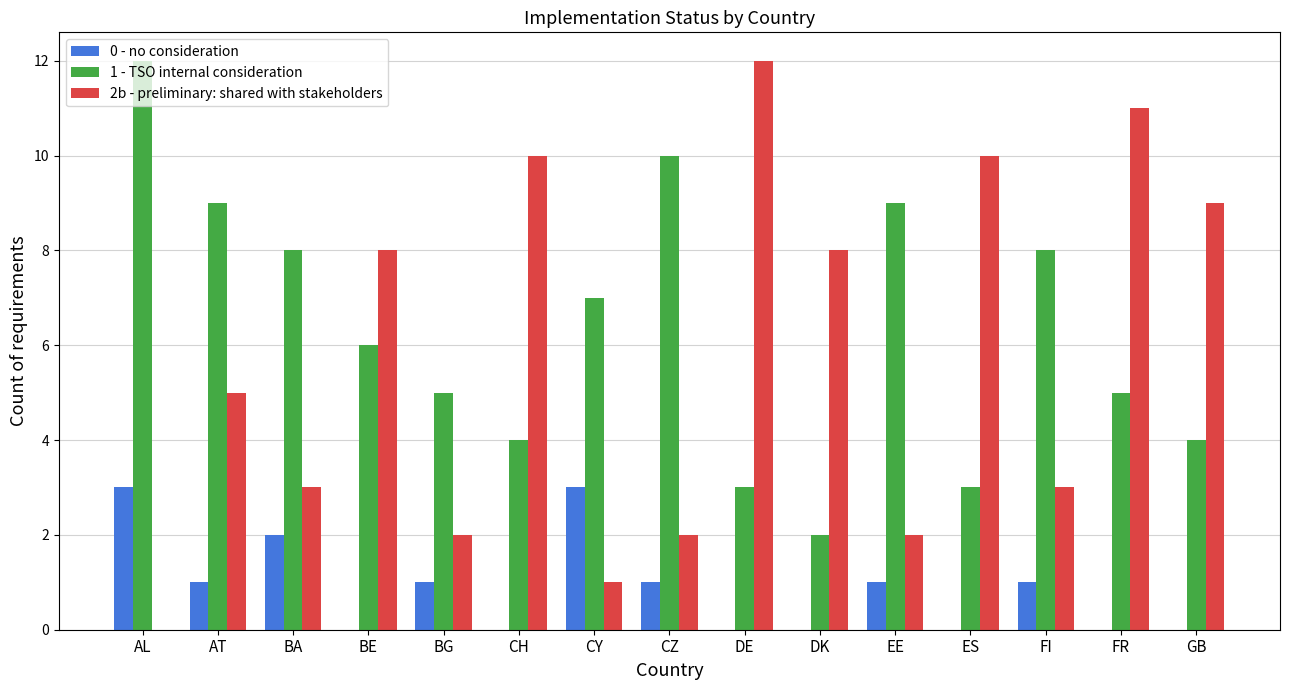

Which category has the highest value in the 2b - preliminary: shared with stakeholders series?

DE